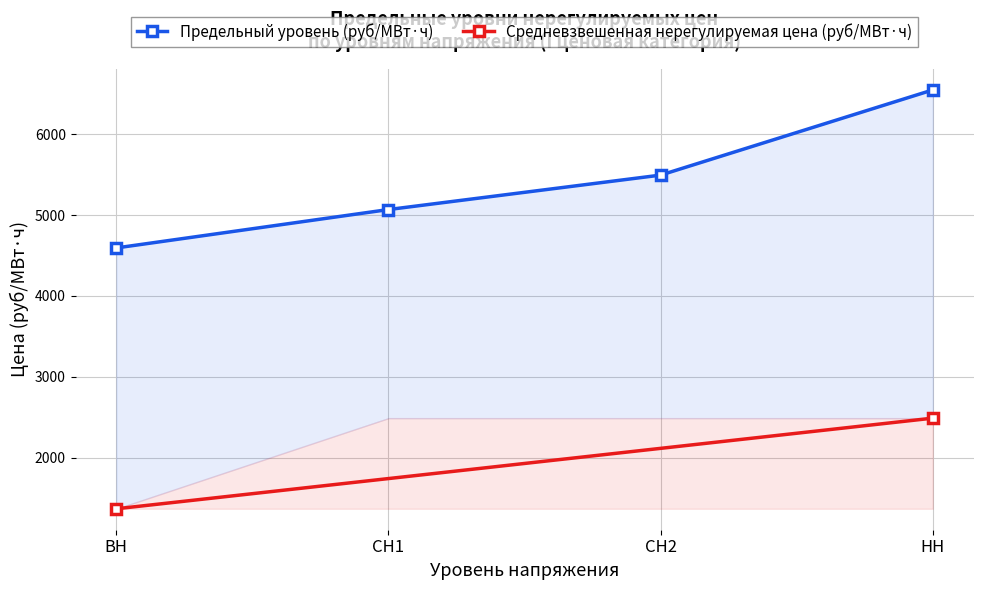

The chart shows a value of 6527.5 at ВН. True or false?

False